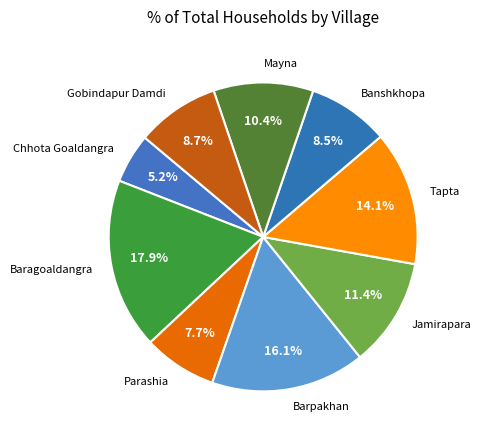

True or false: Tapta accounts for 14% of the total.

True